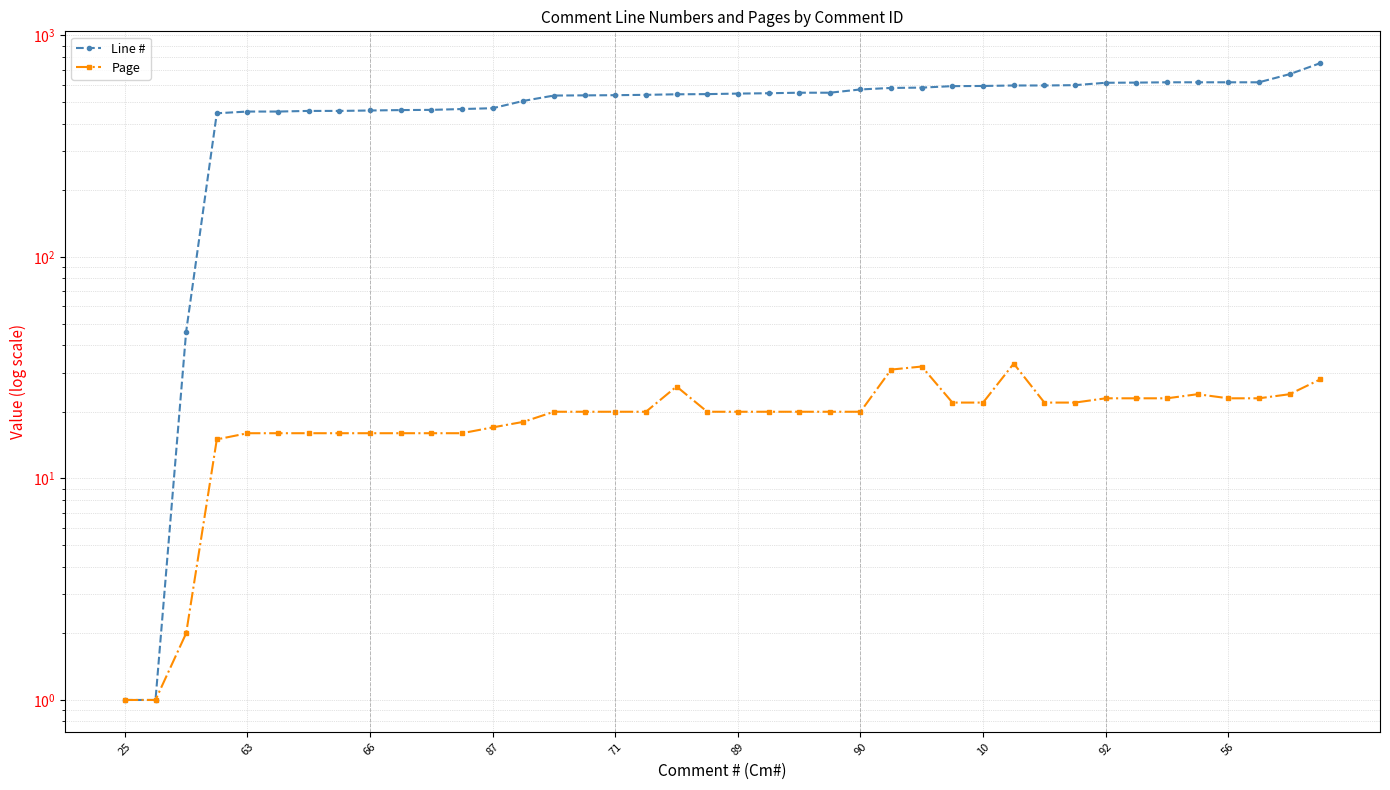

Reading left to right, transcribe all the data shown in this chart.

Line #: 1	1	46	445	453	453	456	456	458	460	461	465	469	506	535	536	537	539	542	543	546	548	551	551	570	579	581	590	591	594	594	596	611	612	614	614	614	614	668	749
Page: 1	1	2	15	16	16	16	16	16	16	16	16	17	18	20	20	20	20	26	20	20	20	20	20	20	31	32	22	22	33	22	22	23	23	23	24	23	23	24	28